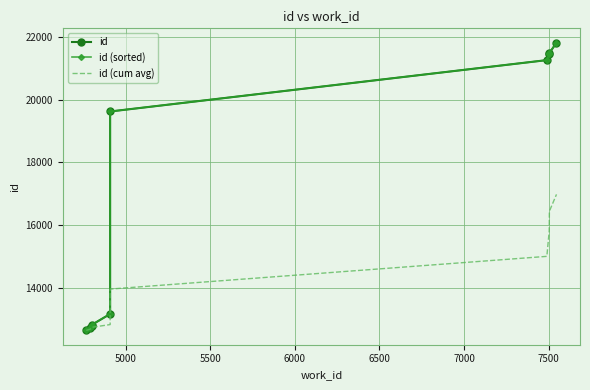

How many lines are shown in the chart?

3